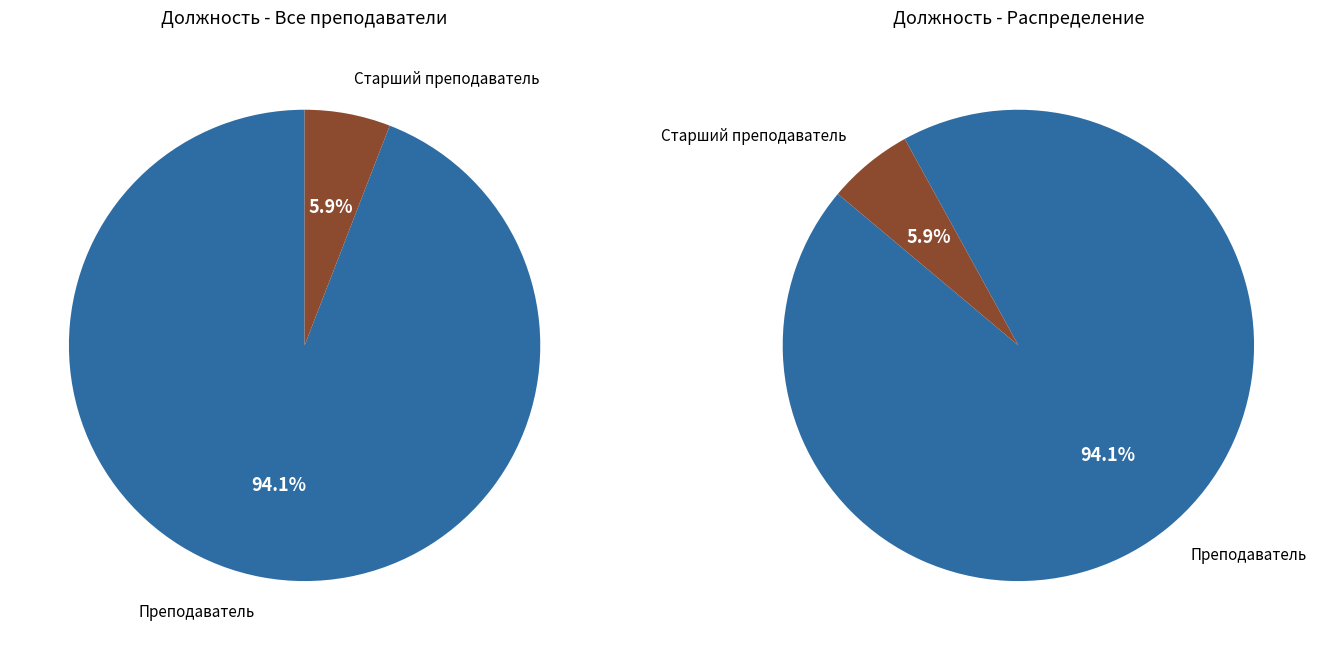

What is the change in value from Преподаватель to Старший преподаватель?

-15